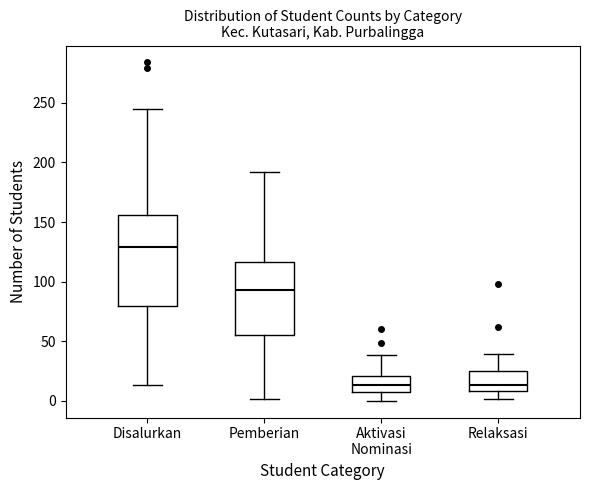

Comparing the boxes themselves (not the whiskers), which one is the tallest?

Disalurkan